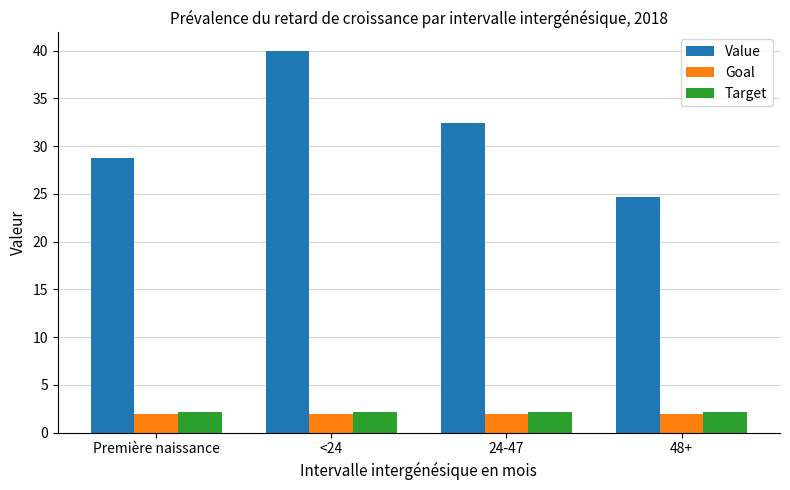

What is the average value of the Value series?

31.4